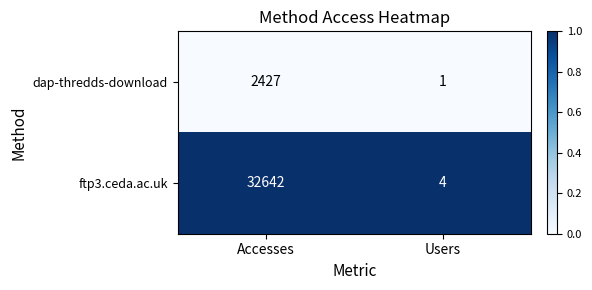

What is the total value across all series at Accesses?

35069